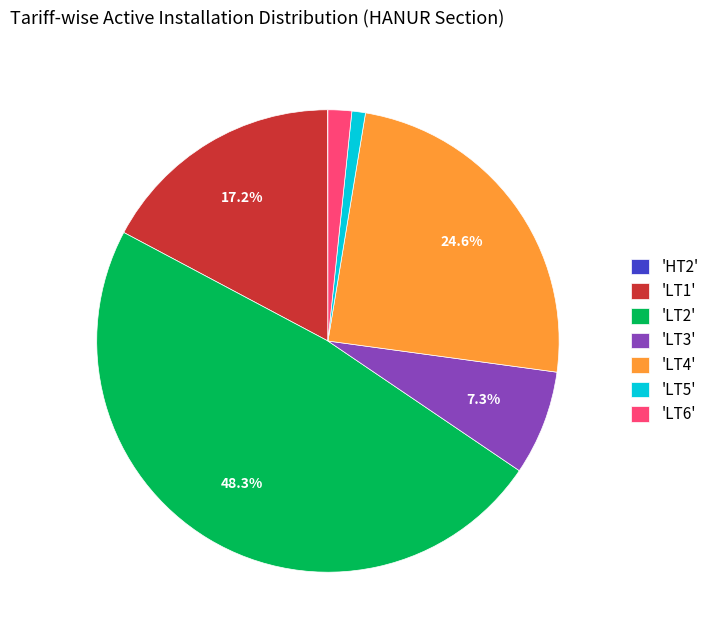

Approximately how many times larger is the value at 'LT2' compared to 'LT3'?

6.6